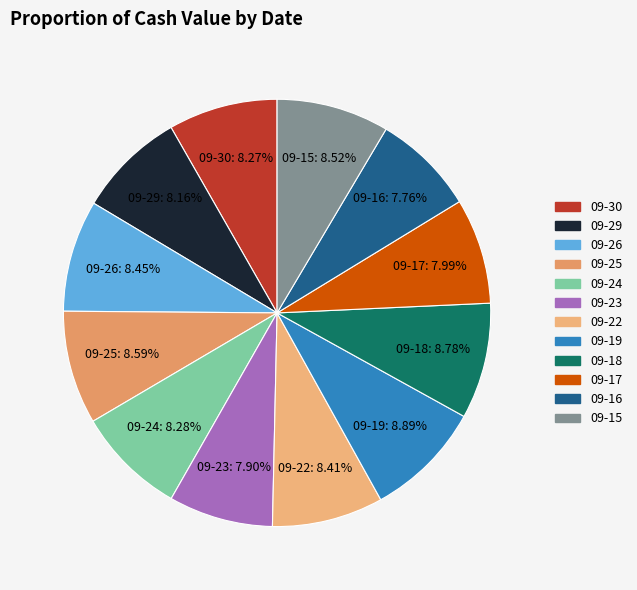

To the nearest percent, what is the average slice percentage?

8%